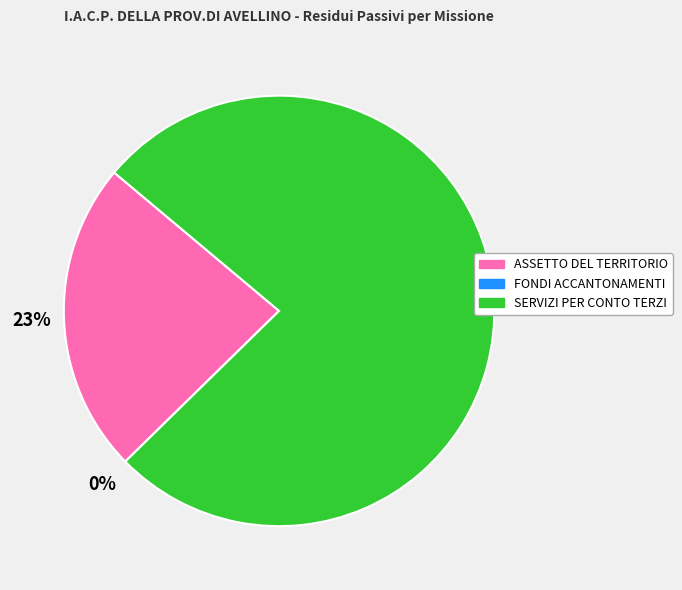

Which slice represents more than half of the pie?

SERVIZI PER CONTO TERZI